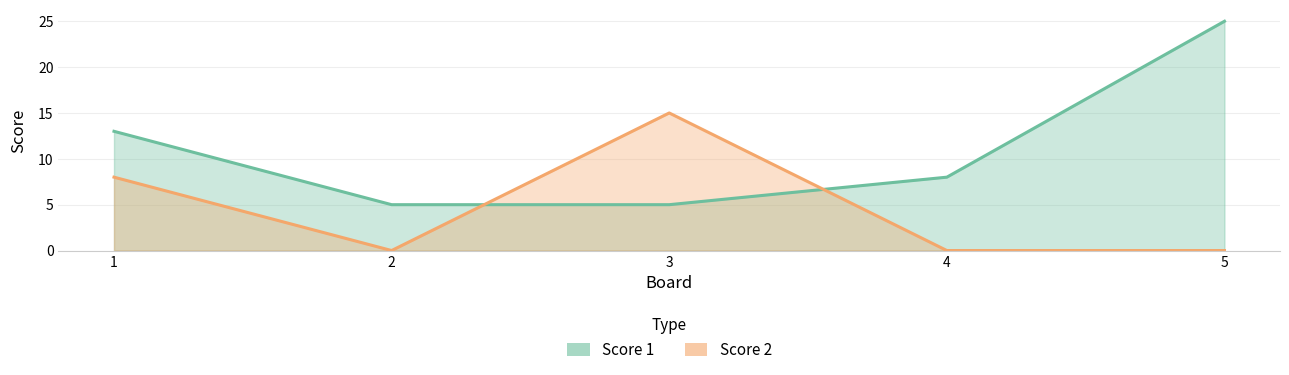

At which category does the chart reach its minimum across all series?

2